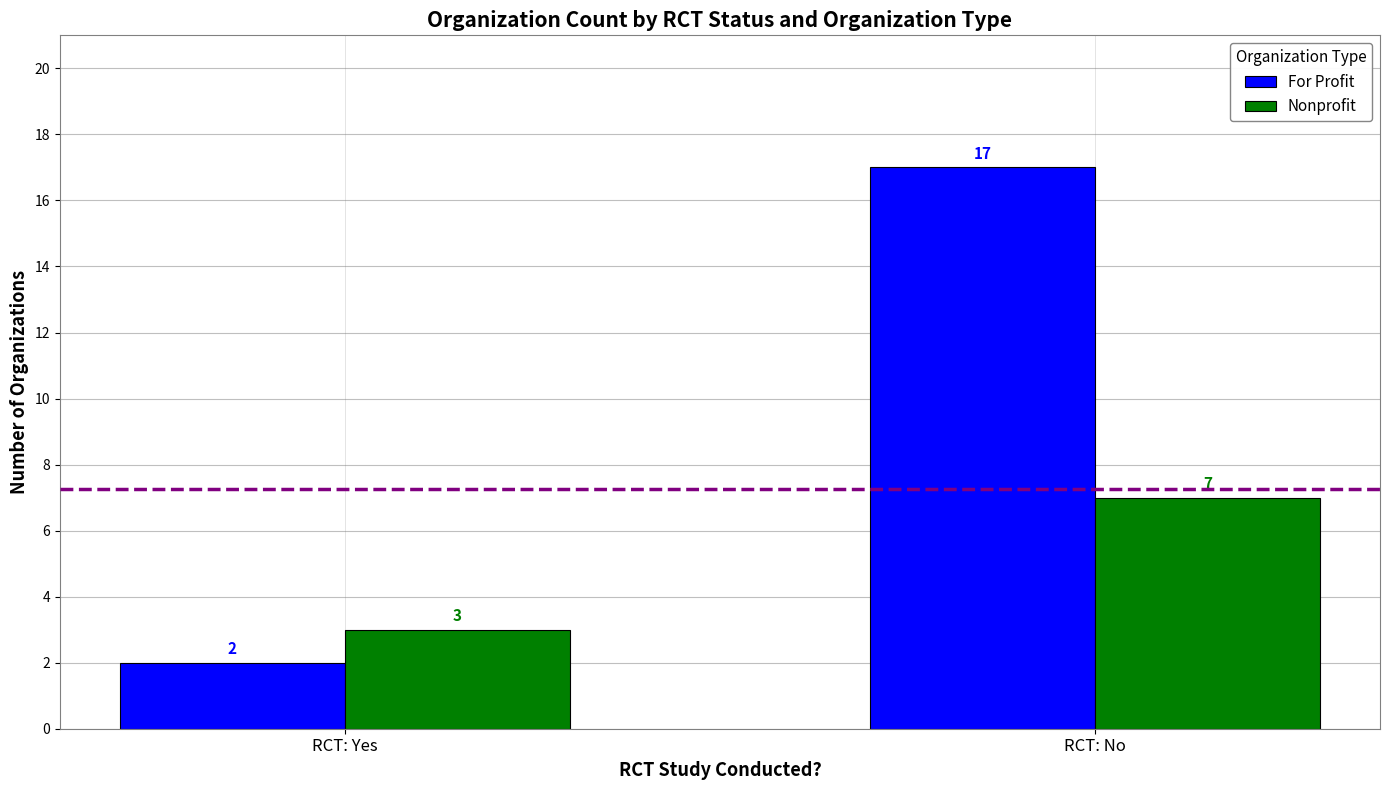

What is the label of the 2nd bar from the left?

RCT: No